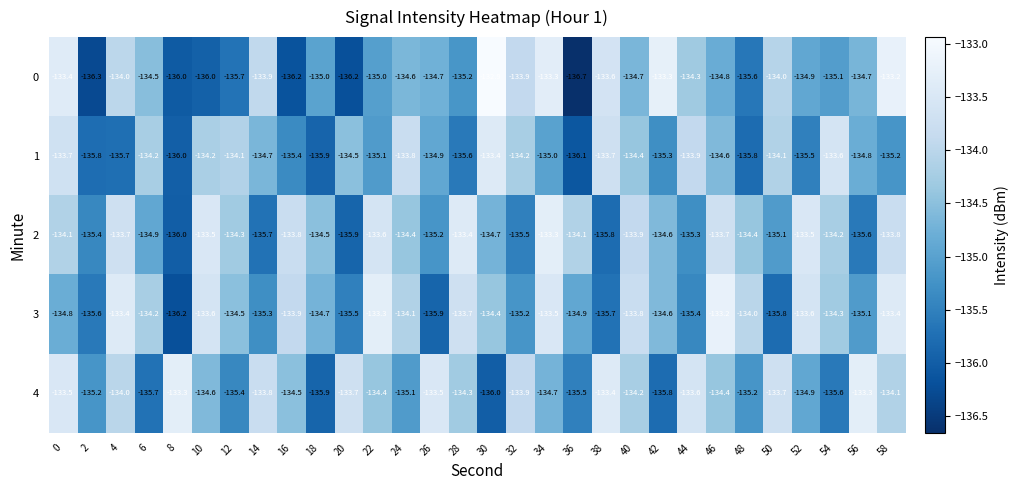

Which series has the widest spread of values?

row_0